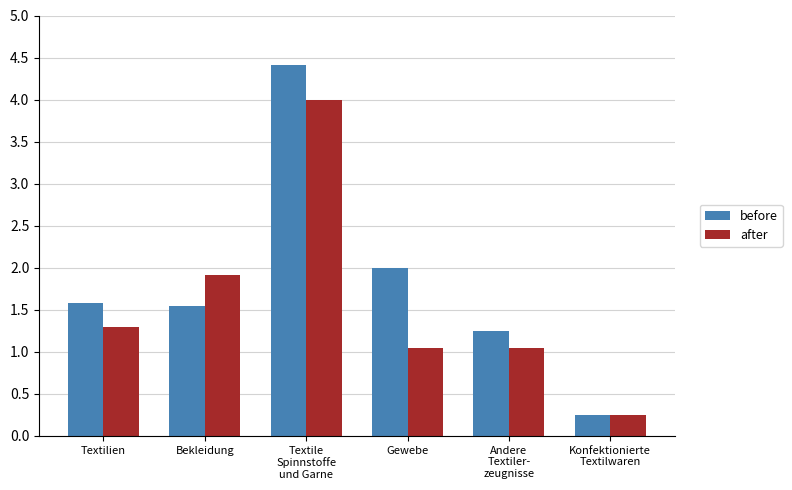

What is the label of the 3rd bar from the left?

Textile
Spinnstoffe
und Garne